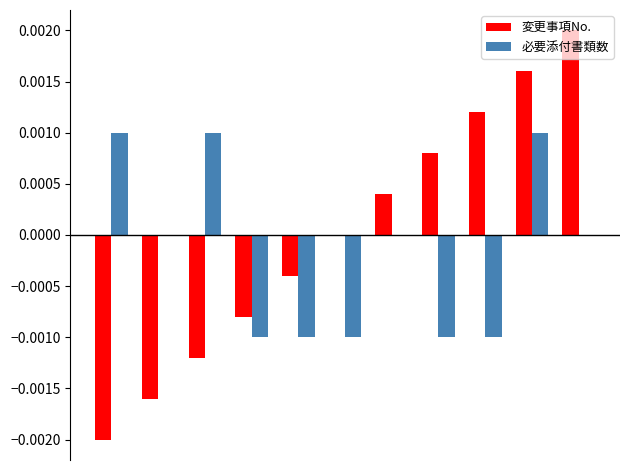

Does the chart contain stacked bars?

No